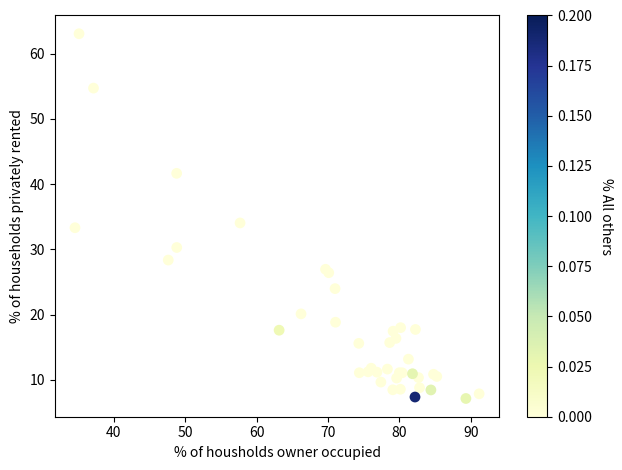

What Y value in the scatter plot is closest to 35?

34.1